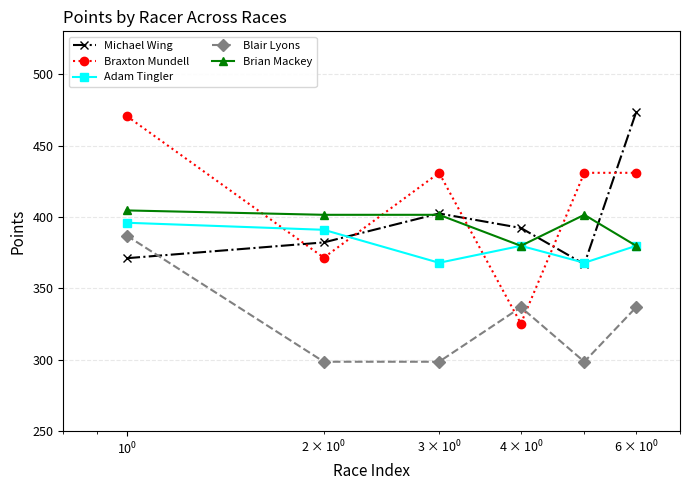

Which series has the largest total across all categories?

Braxton Mundell